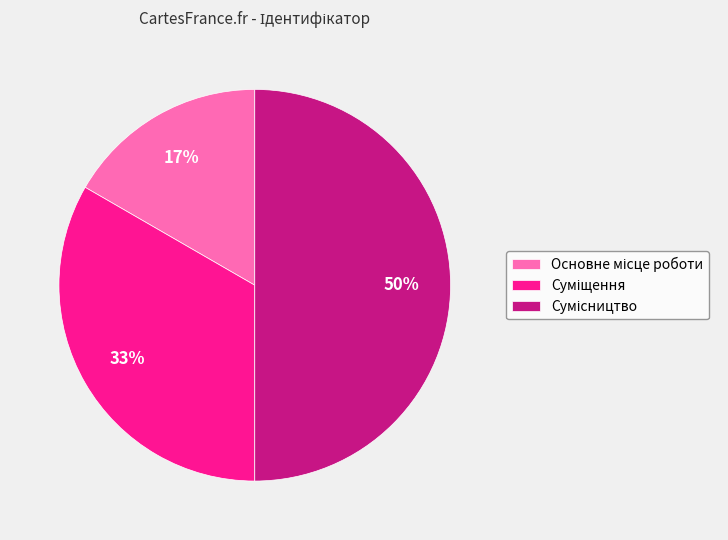

To the nearest percent, what is the average slice percentage?

33%